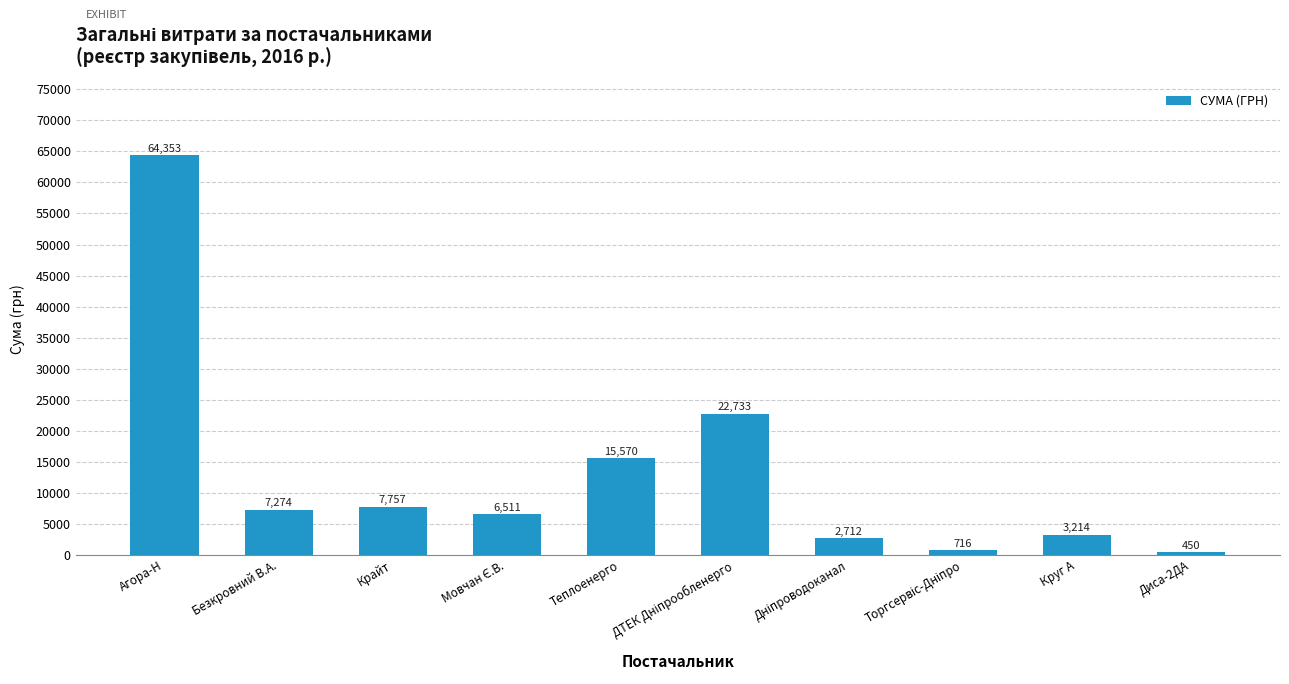

What is the average value?

13128.9